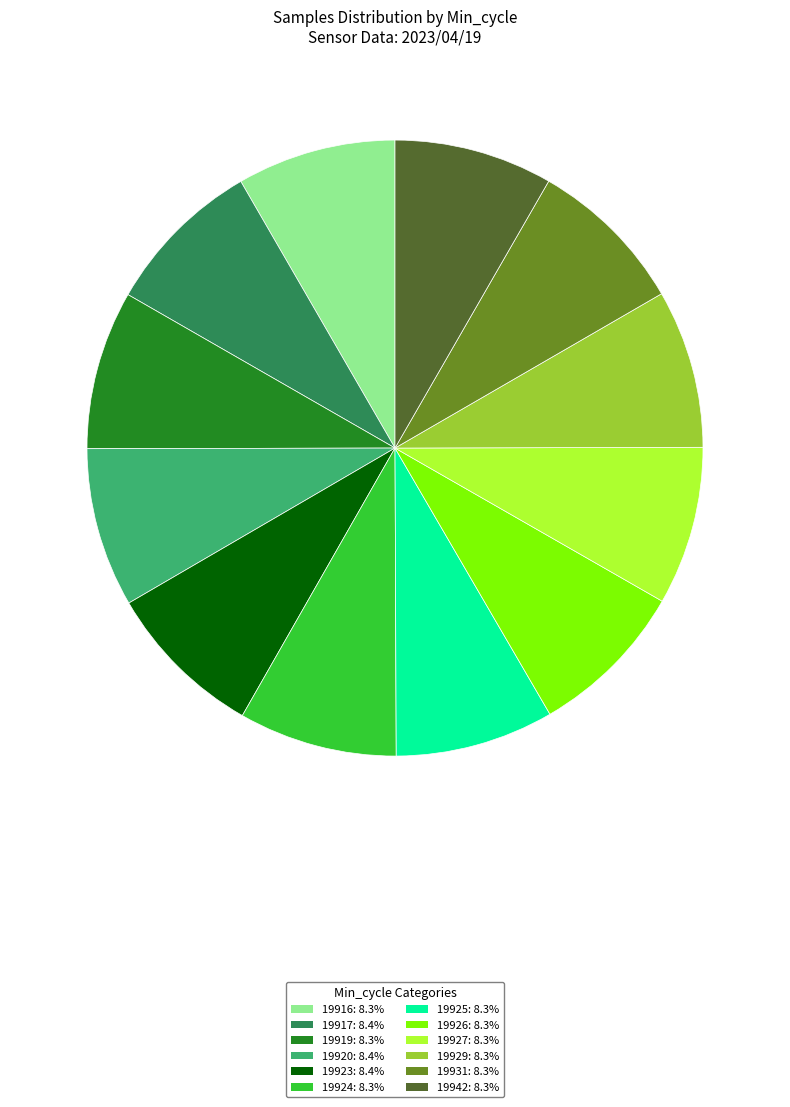

Do 19926: 8.3% and 19942: 8.3% together represent more than half of the pie?

No